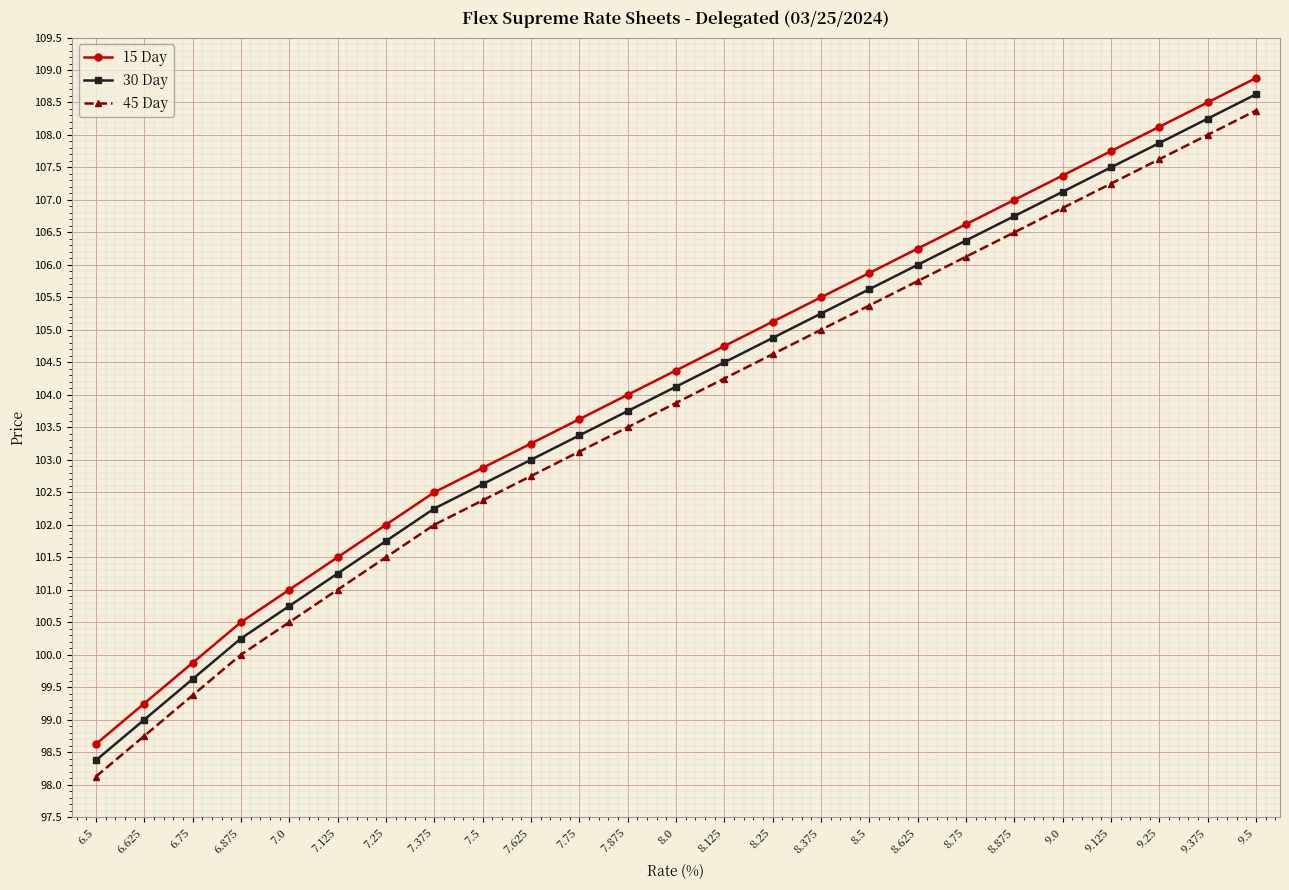

What is the sum of all 15 Day values?

2605.1